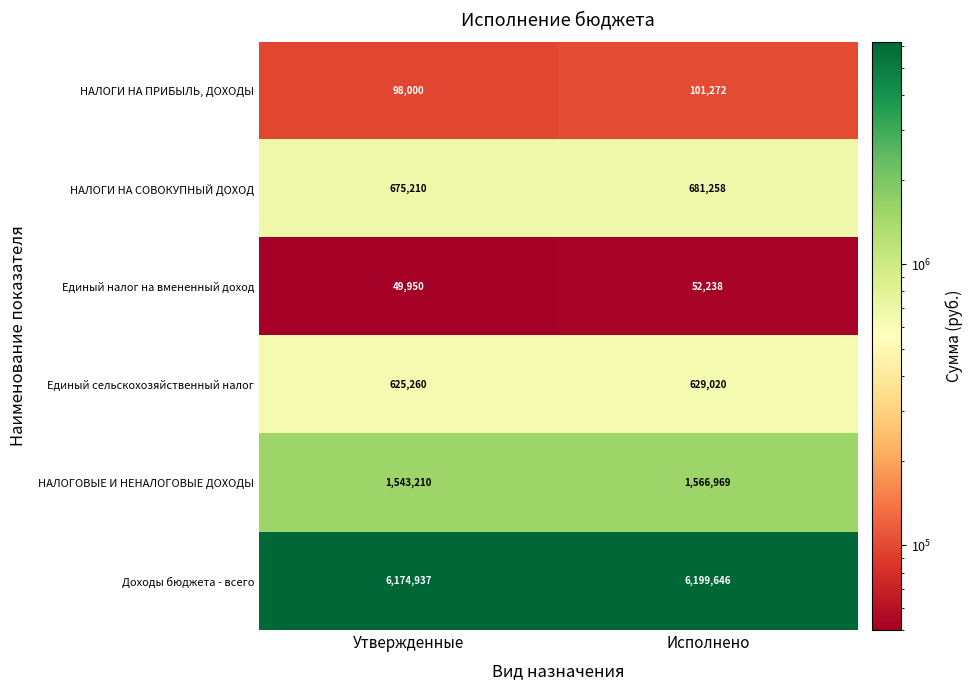

What is the difference between the highest and lowest values at Утвержденные?

6124987